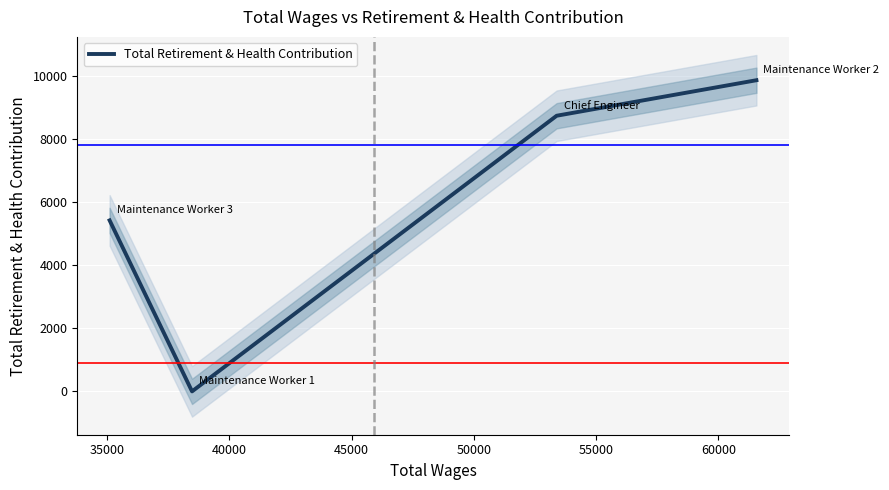

How many categories are shown in the chart?

4